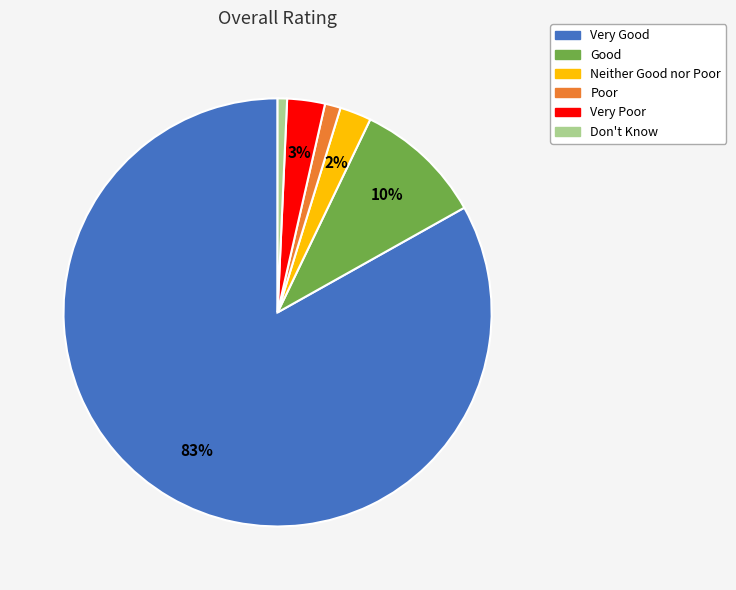

Is it true that Good is 16% of the pie?

False